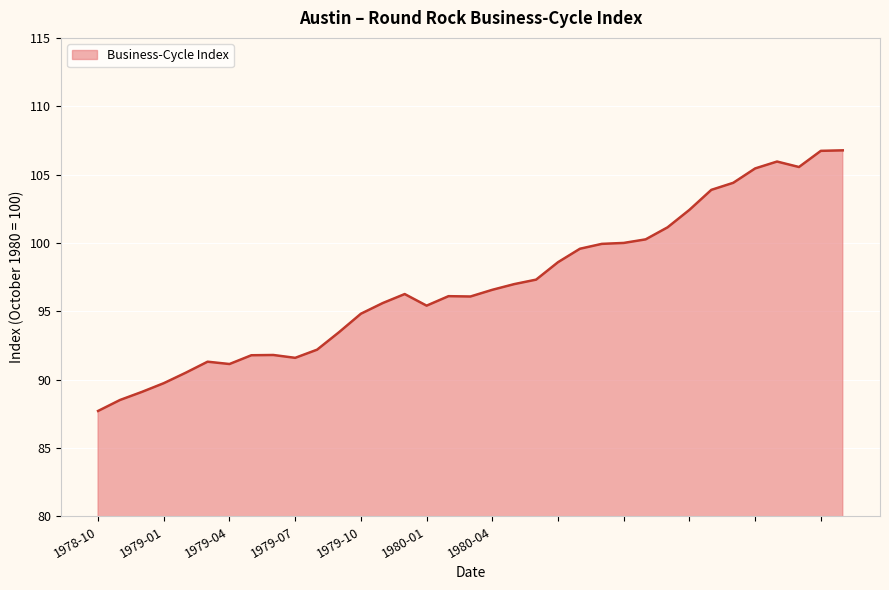

What is the difference between the maximum and minimum values?

19.1